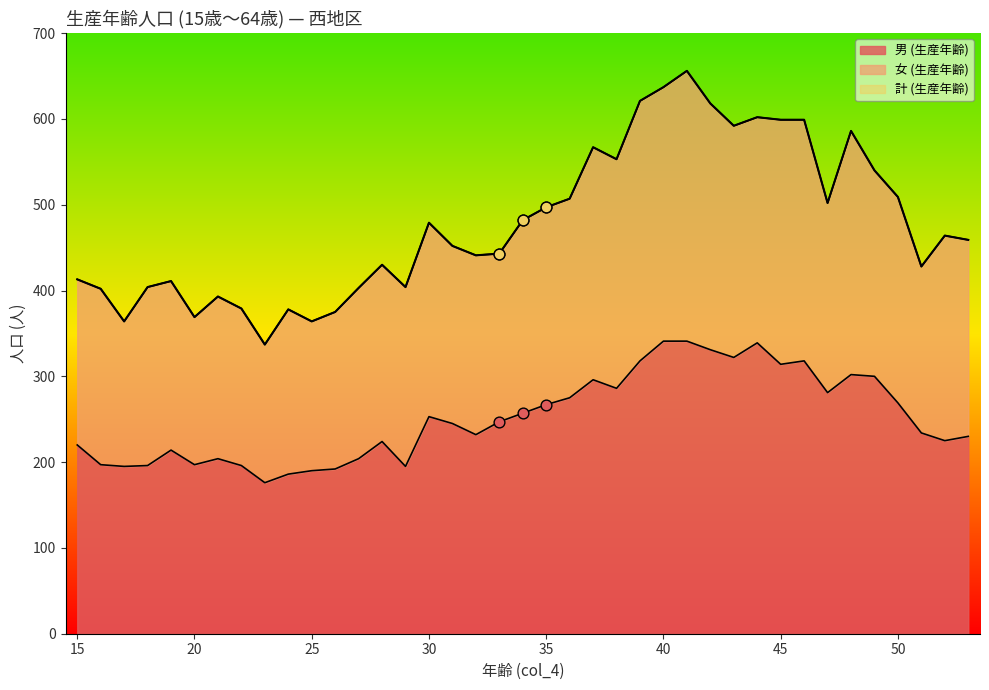

Which series has the widest spread of Y values?

計 (生産年齢)